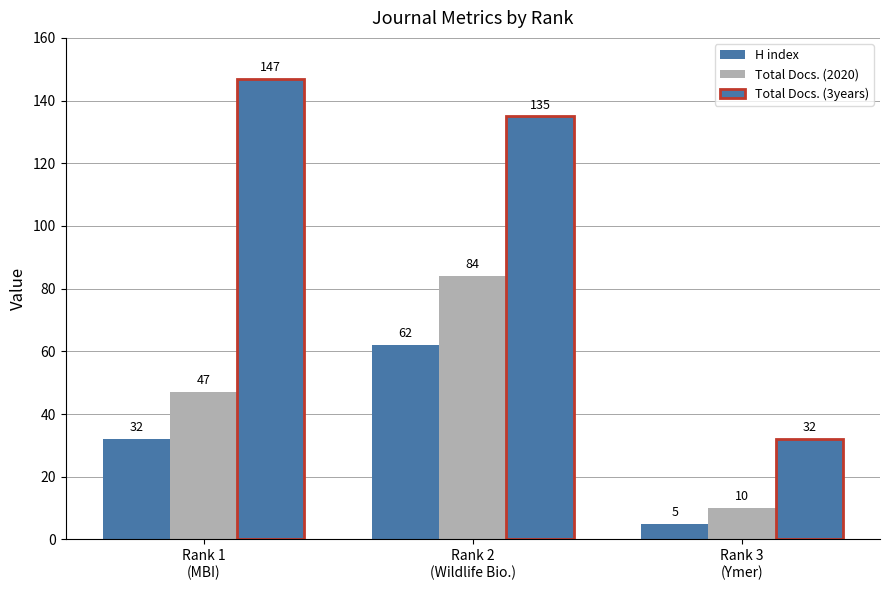

Does the chart contain stacked bars?

No